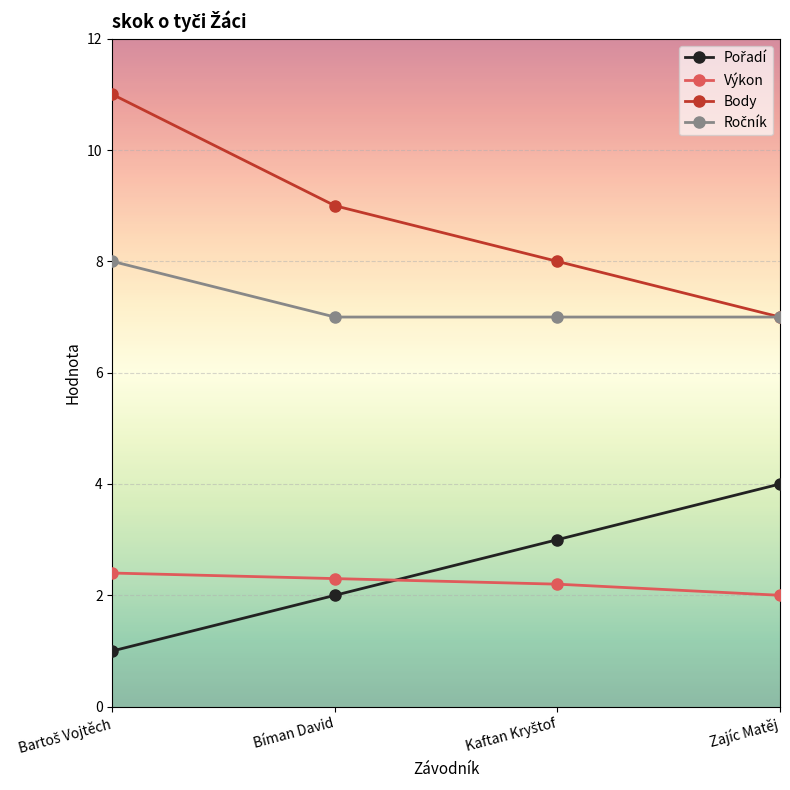

What is the greatest value displayed?

11.0